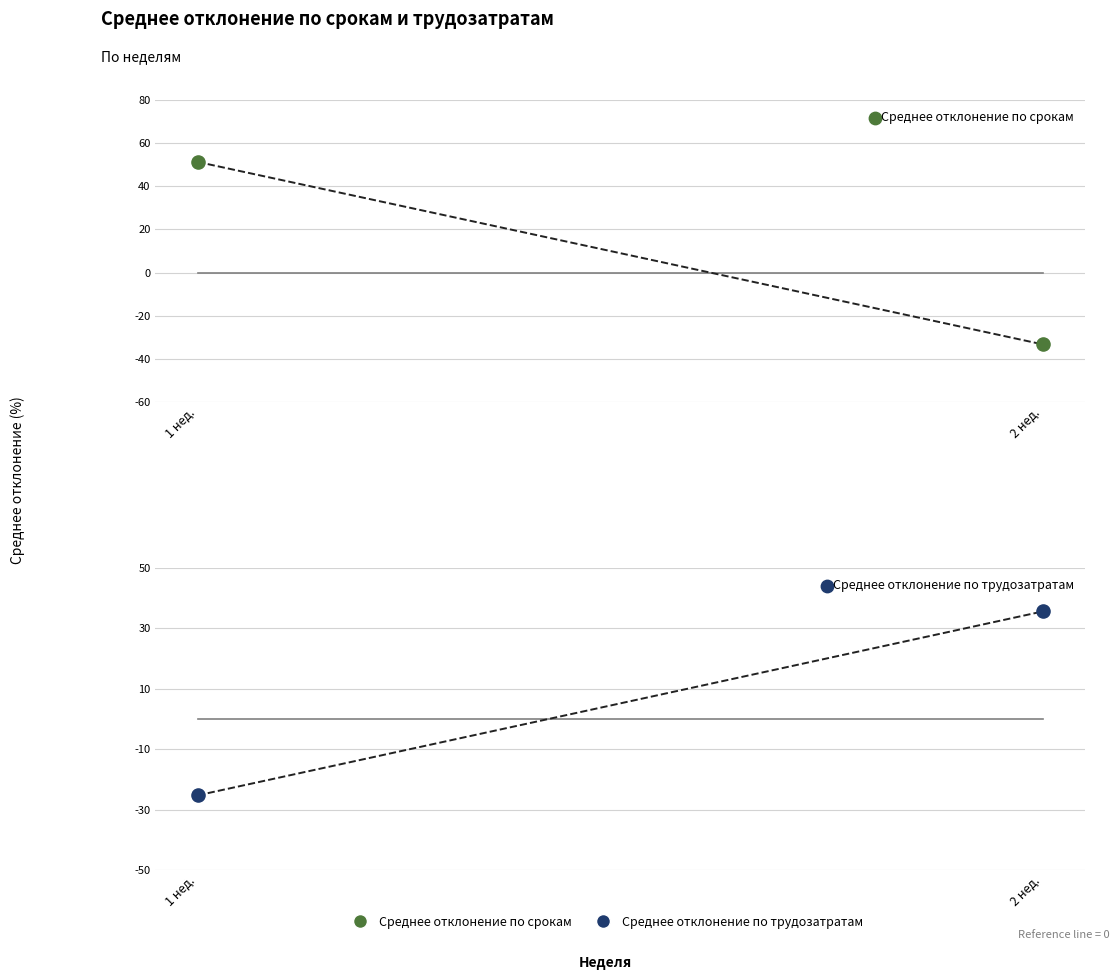

Which series has the largest total across all categories?

Среднее отклонение по срокам